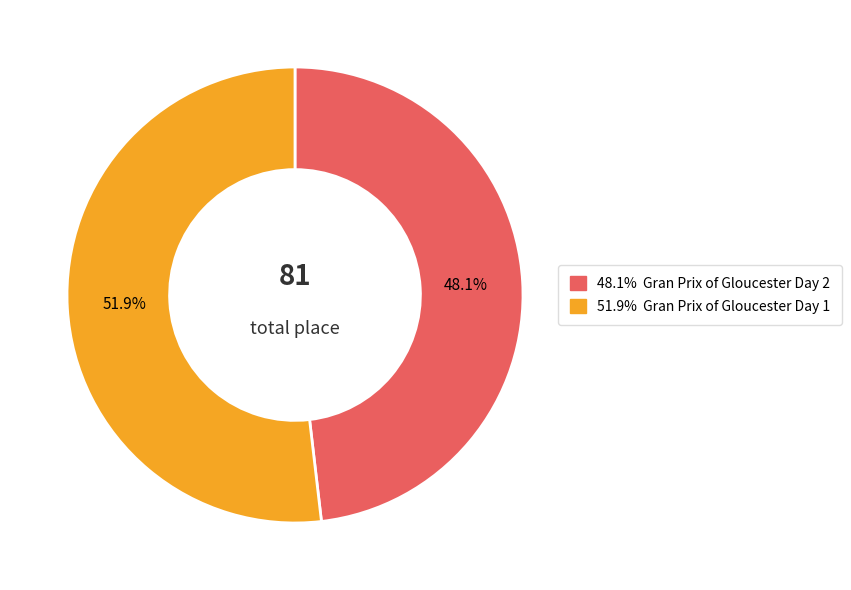

Is there a majority slice in this chart?

Yes